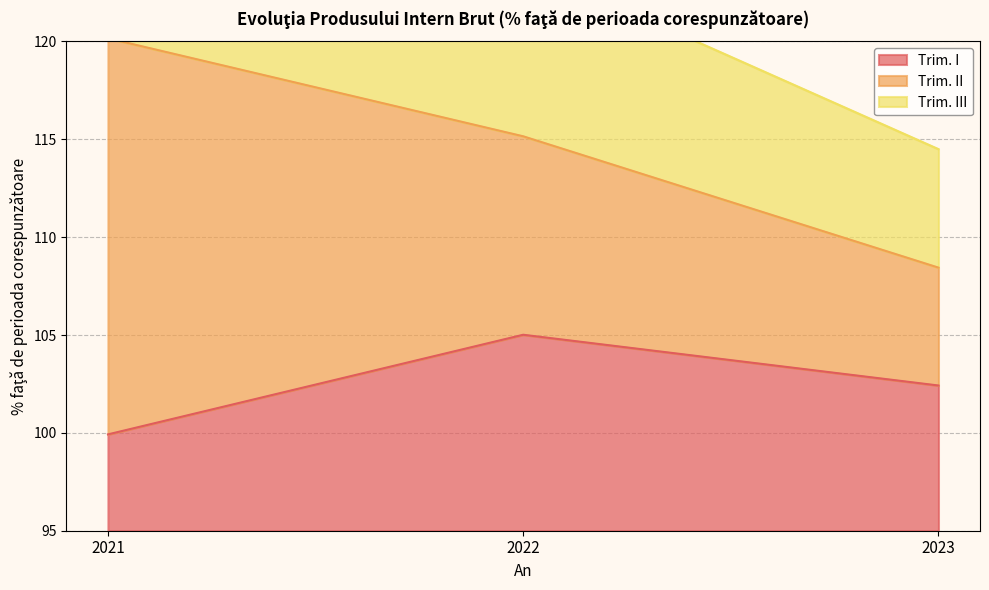

What is the difference between the highest and lowest values at 2021?

31.6